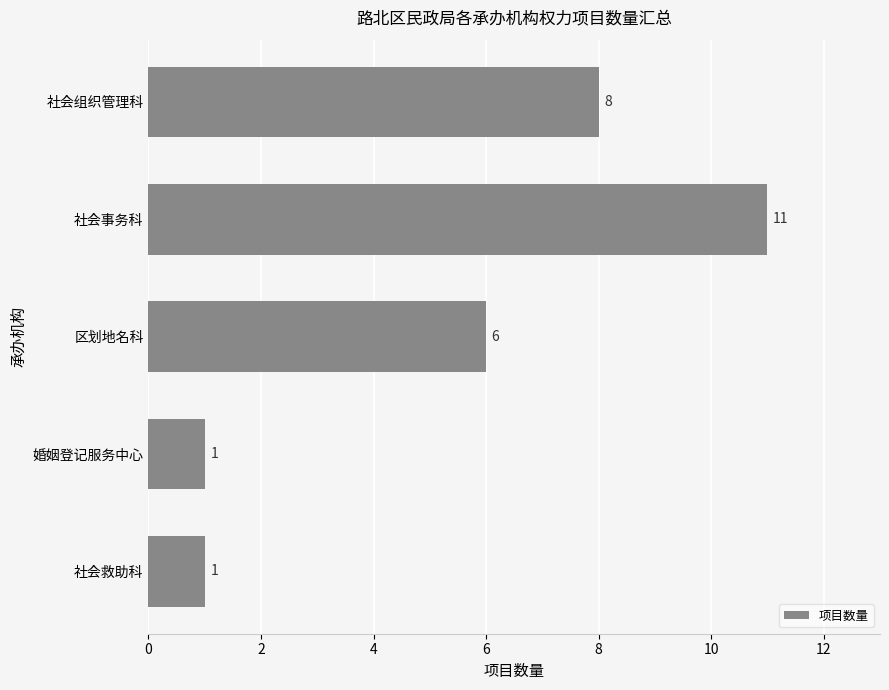

How many series are shown in this chart?

1